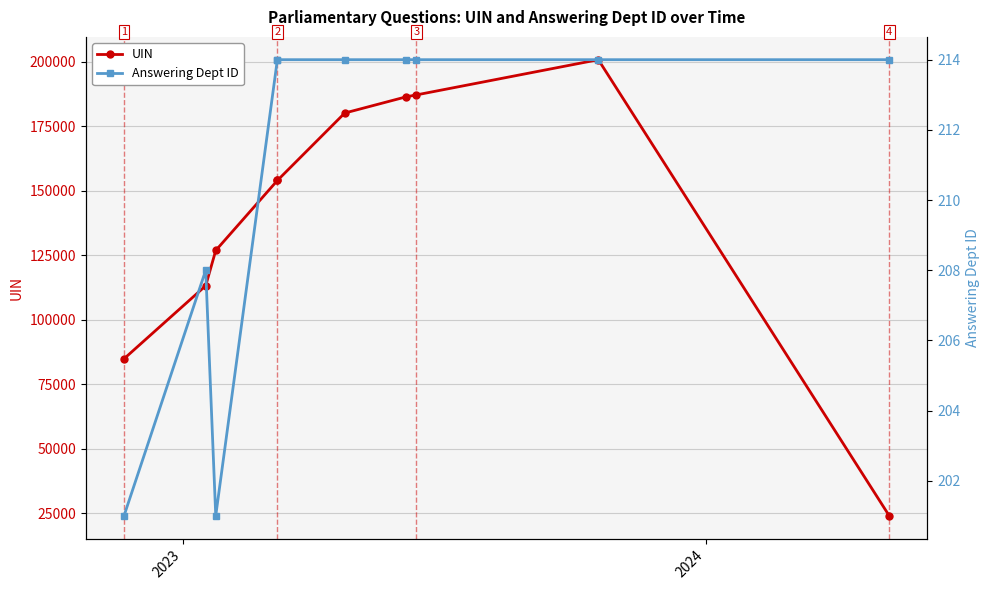

Which series has the largest range (max minus min)?

UIN